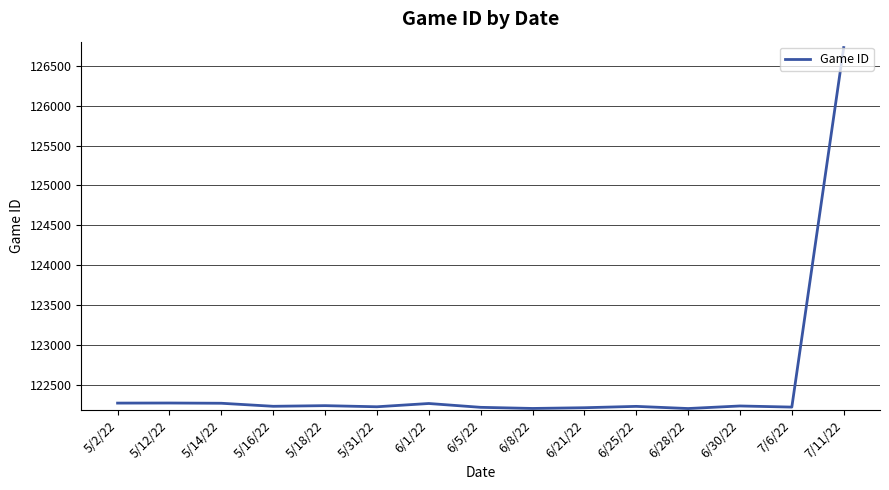

The value at 7/11/22 is 62140. True or false?

False